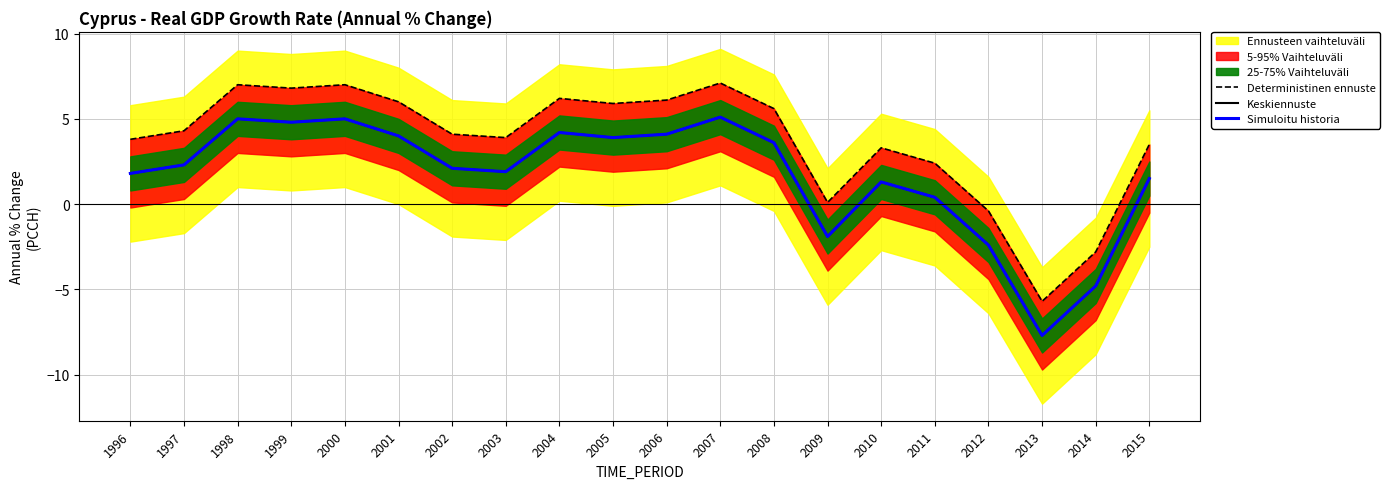

At 2006, list the series in order from largest to smallest.

Deterministinen ennuste, Keskiennuste, Simuloitu historia